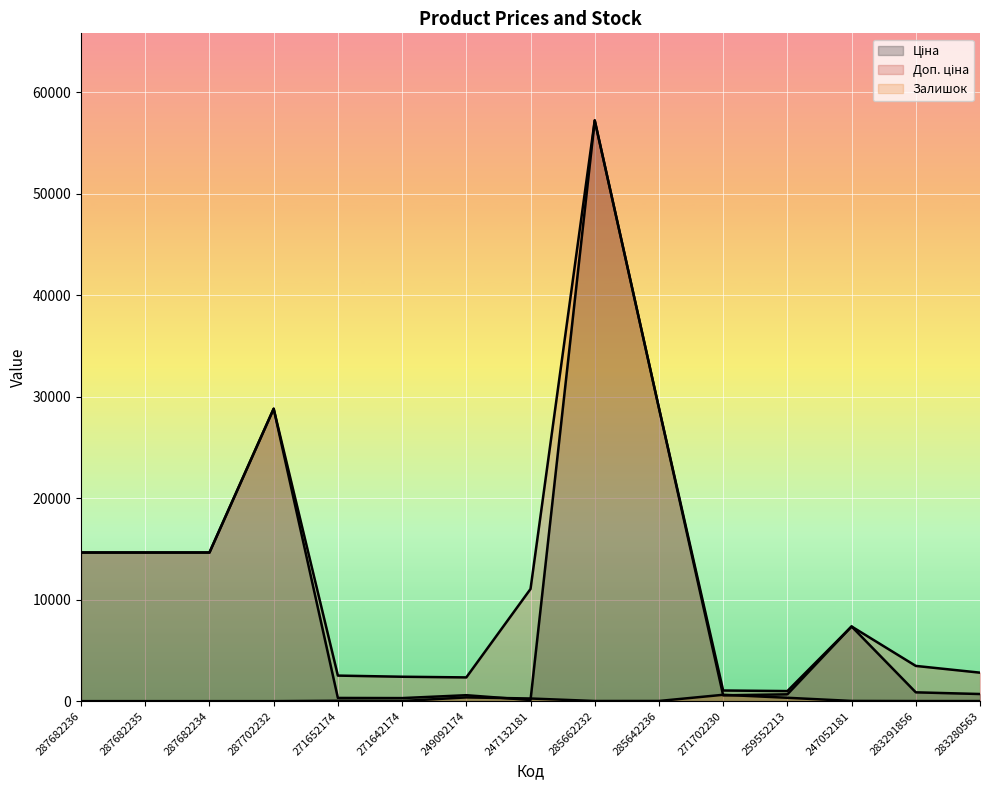

True or false: Залишок has a value of 164.3 at 271702230.

False